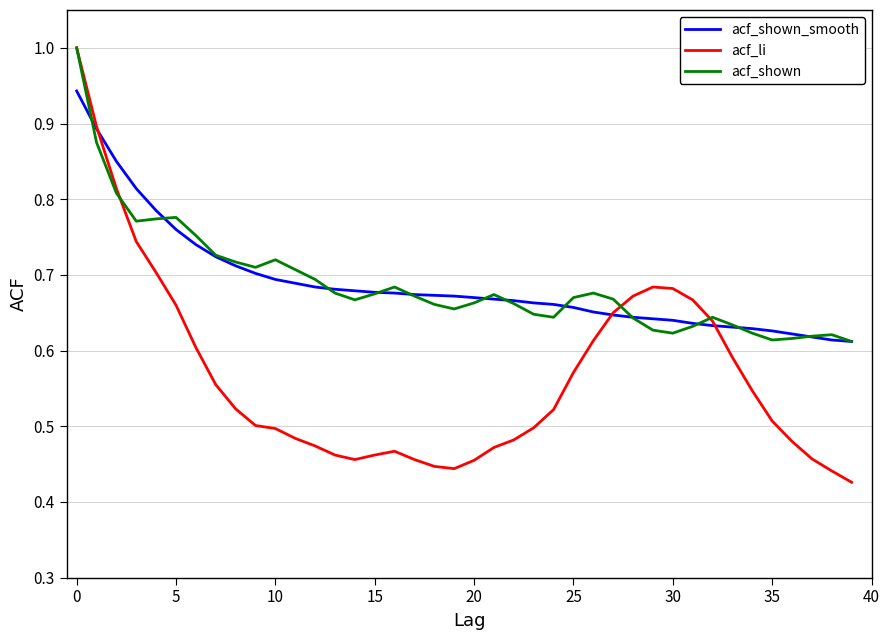

What is the difference between the maximum and minimum values in the acf_shown series?

0.4